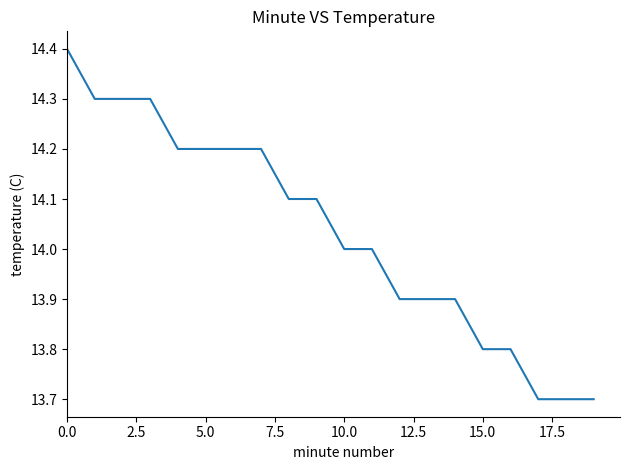

What is the smallest value displayed?

13.7